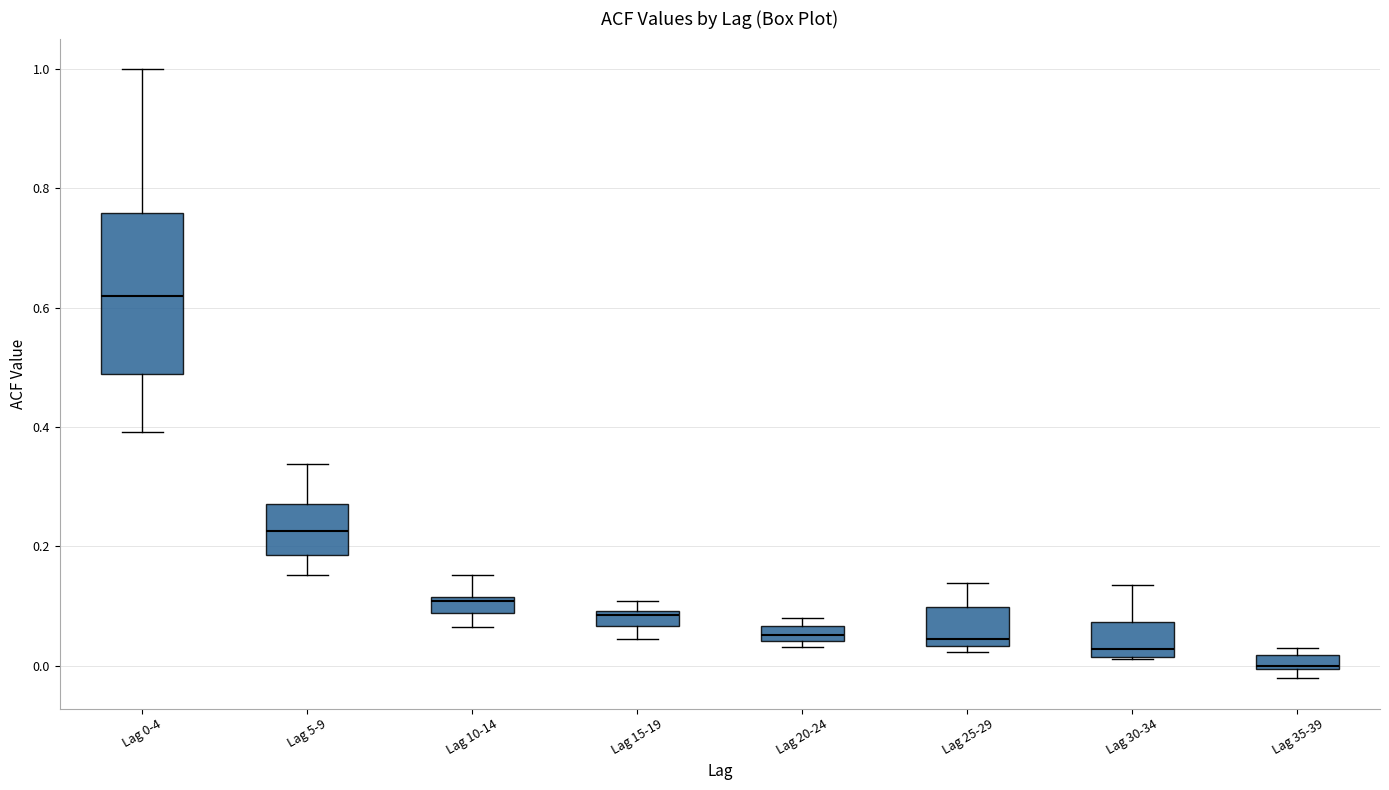

Comparing the boxes themselves (not the whiskers), which one is the tallest?

Lag 0-4